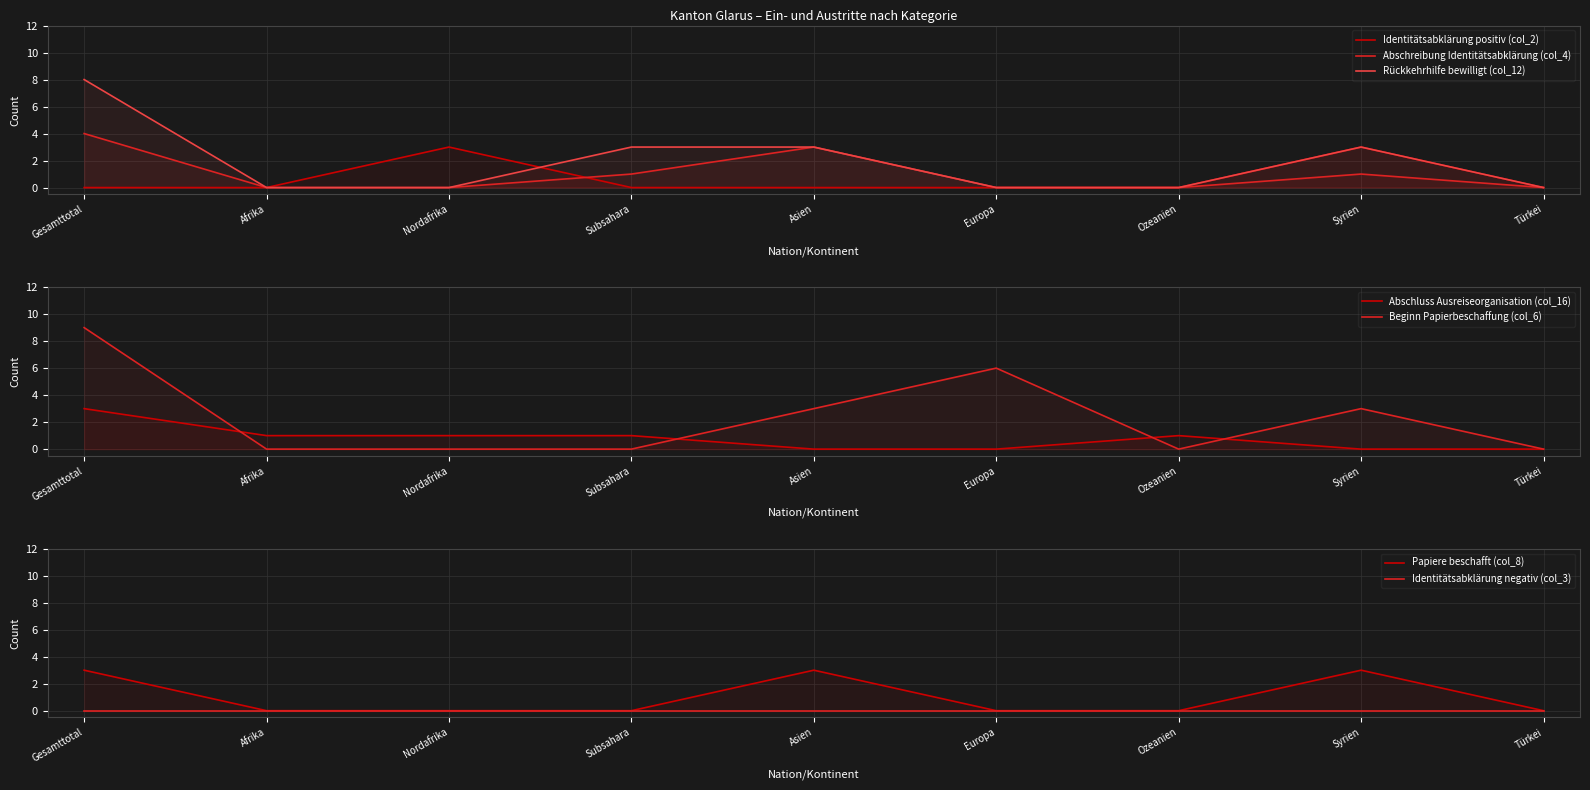

True or false: Beginn Papierbeschaffung (col_6) and Rückkehrhilfe bewilligt (col_12) intersect in this chart.

False